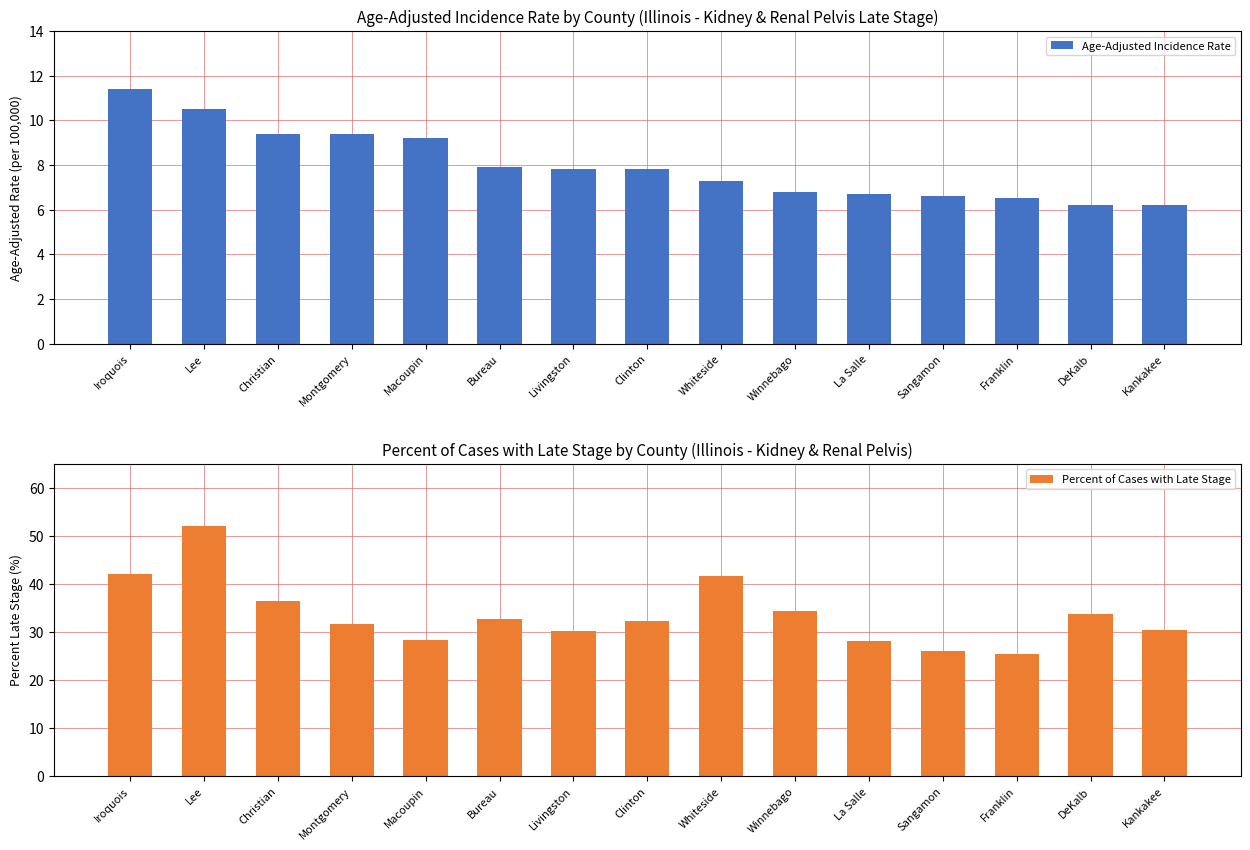

What is the difference between the maximum and second lowest values in the Percent of Cases with Late Stage series?

26.1